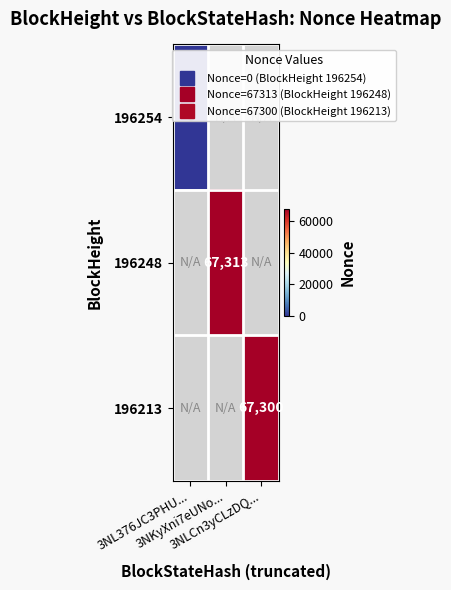

Rank the categories by 196254 value from highest to lowest.

3NL376JC3PHU..., 3NKyXni7eUNo..., 3NLCn3yCLzDQ...